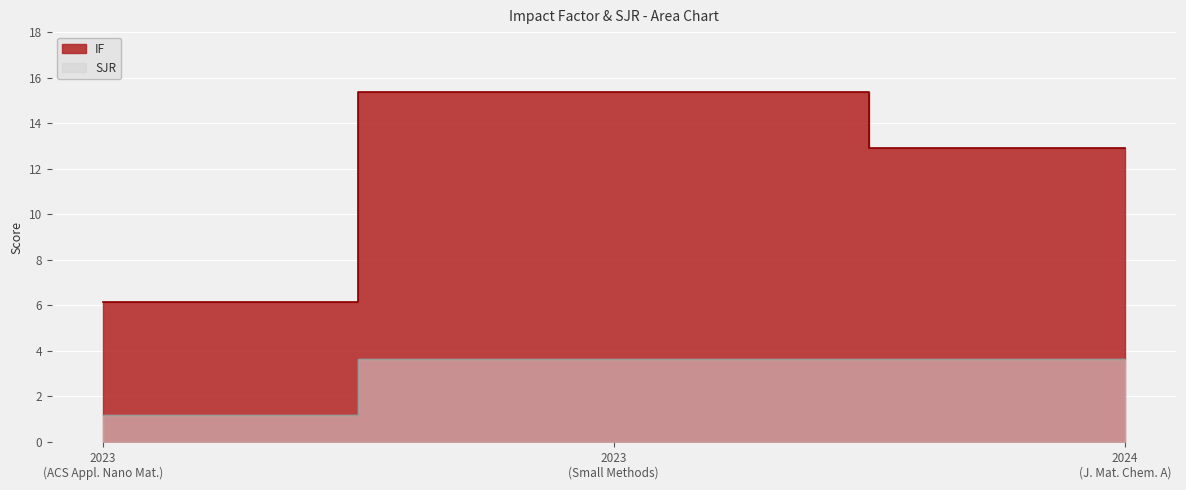

Between 2023 (ACS Appl. Nano Mat.) and 2024 (J. Mat. Chem. A), which is larger?

2024 (J. Mat. Chem. A)